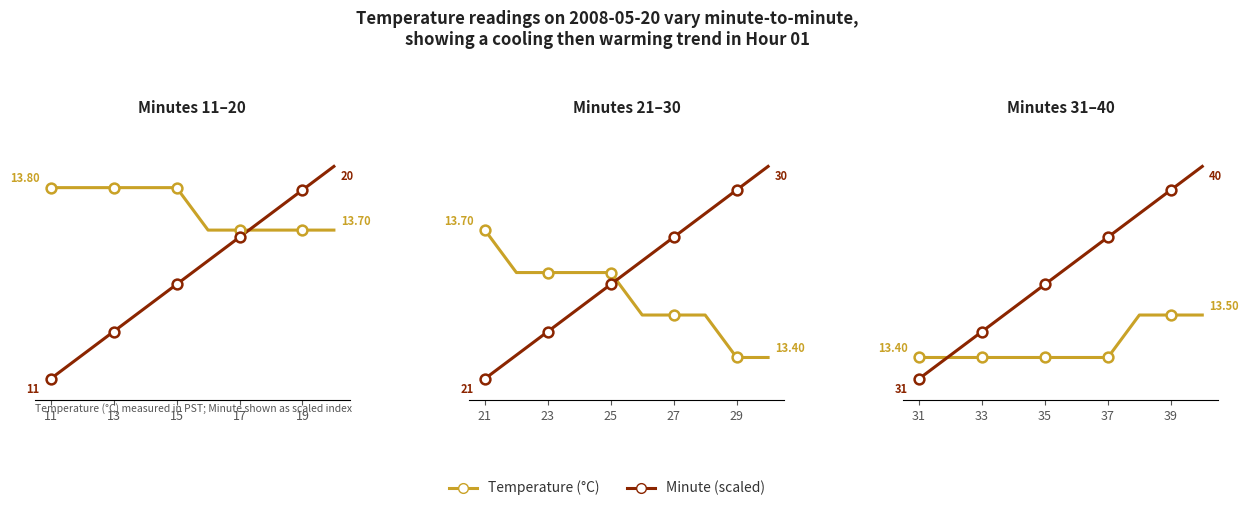

What are all the series names shown in the legend?

Temperature (°C), Minute (scaled)